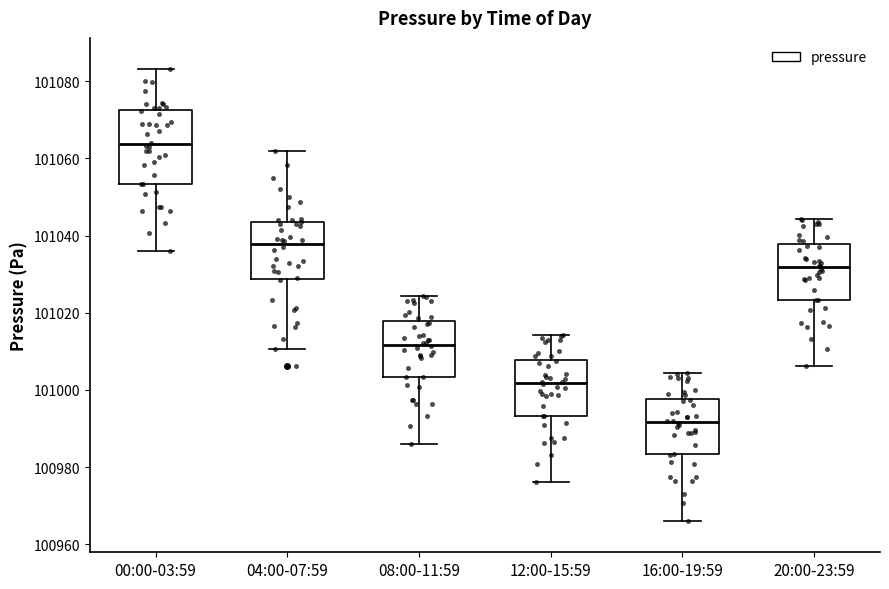

Comparing the boxes themselves (not the whiskers), which one is the tallest?

00:00-03:59